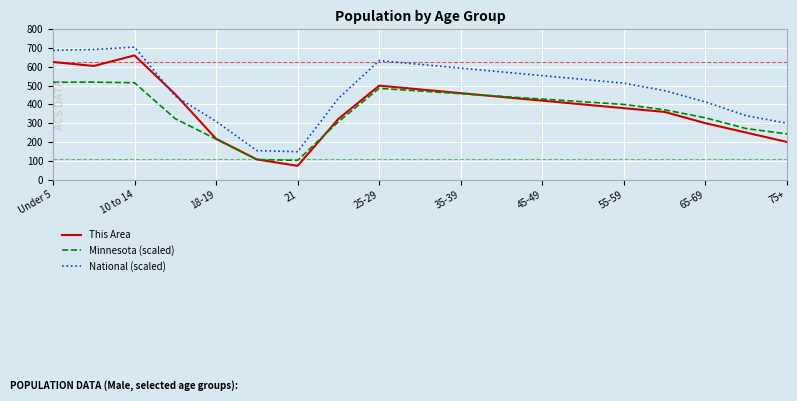

What is the maximum value shown in the chart?

705.3